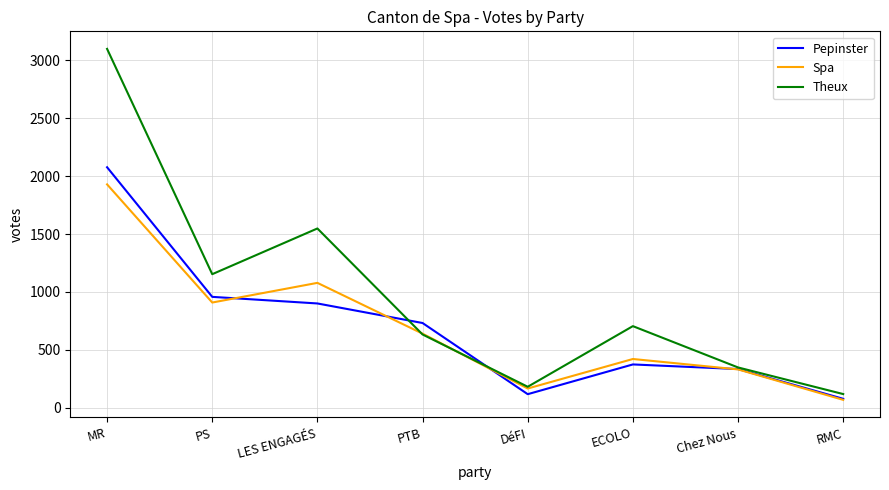

Where is the first local minimum for Pepinster?

DéFI